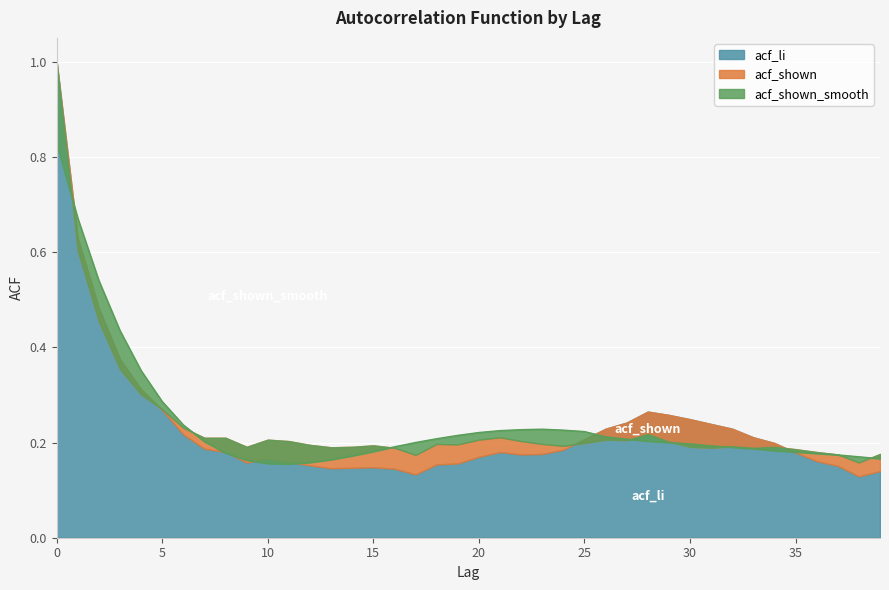

What is the value of the acf_shown point at the 15th from the left?

0.2